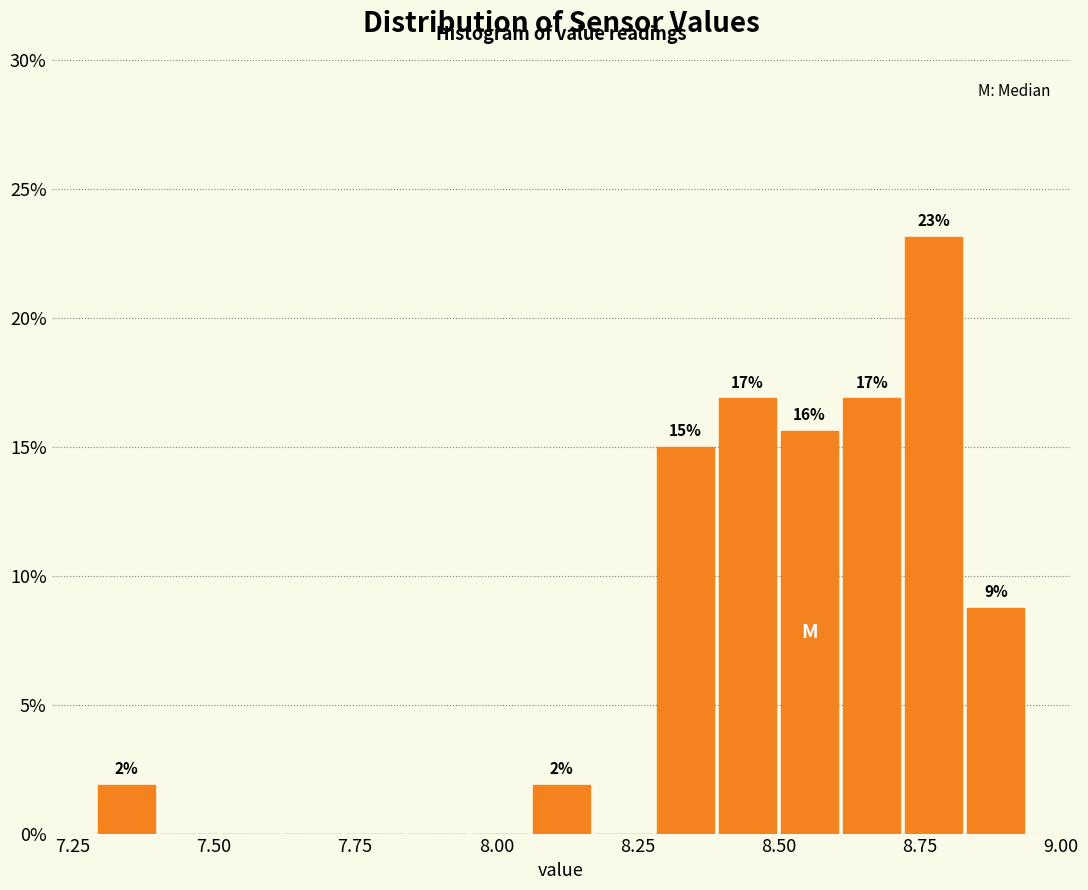

Read against the x-axis, roughly where is the centre of the tallest bar?

8.80